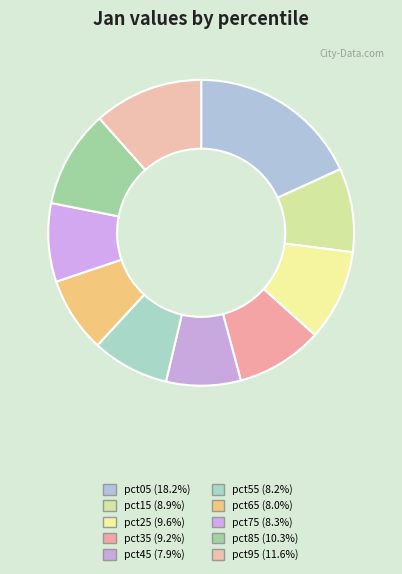

How much of the chart is everything except pct55?

91.8%